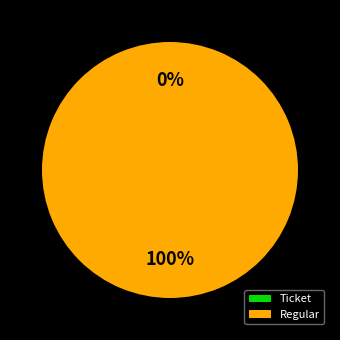

Is it true that Regular is 100% of the pie?

True